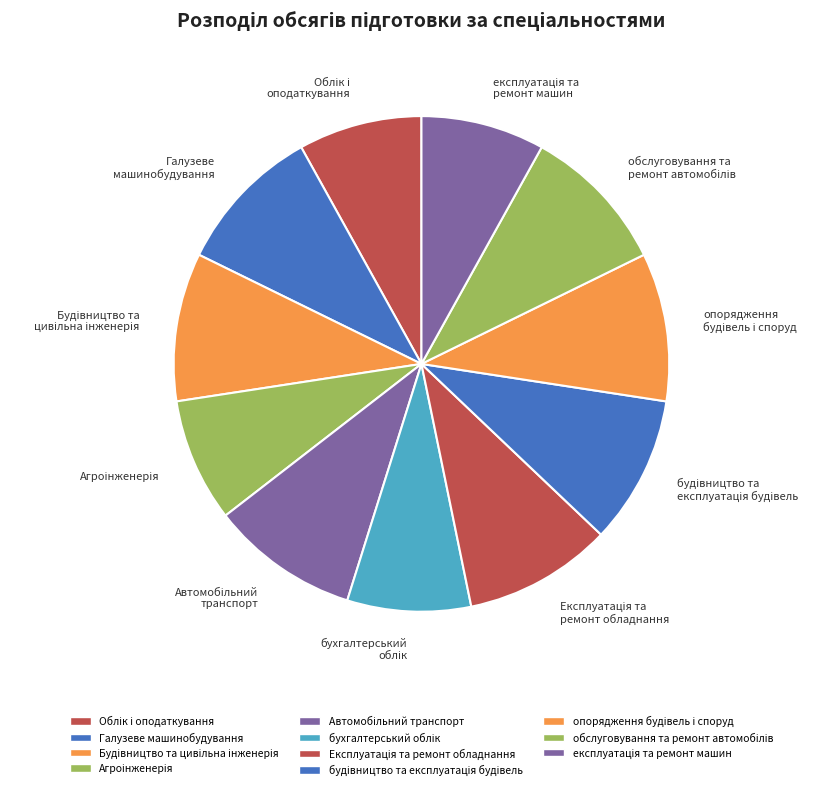

How many slices are in this pie chart?

11